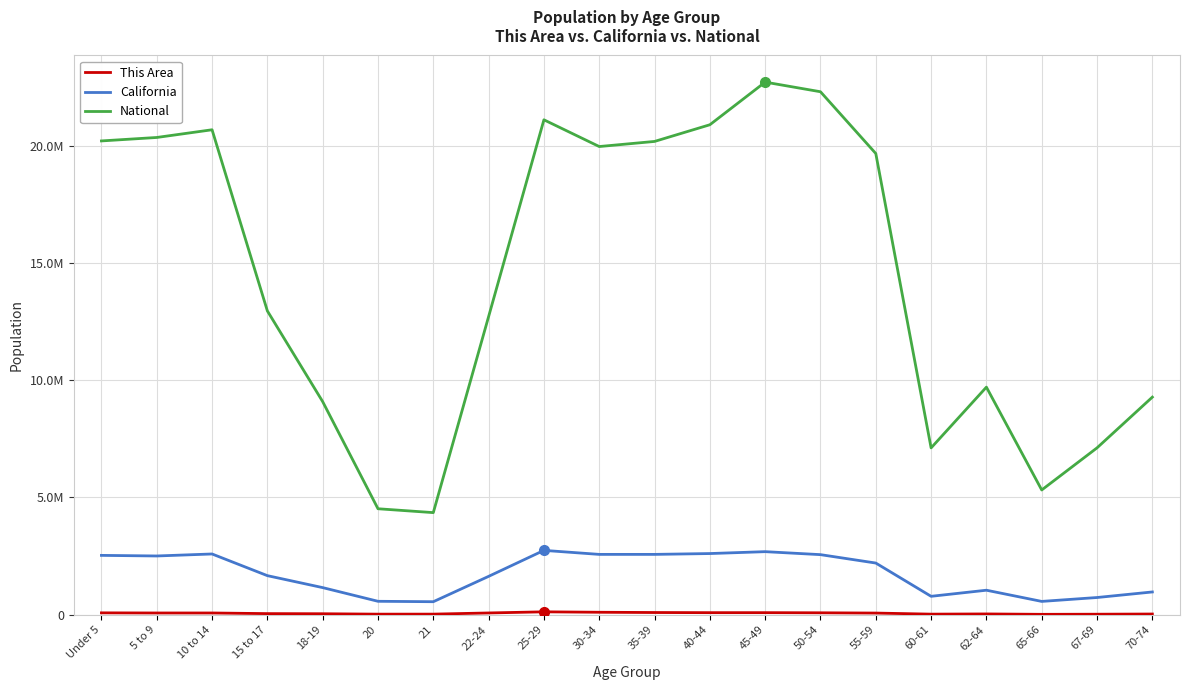

Is this an area chart (filled region under the line)?

No